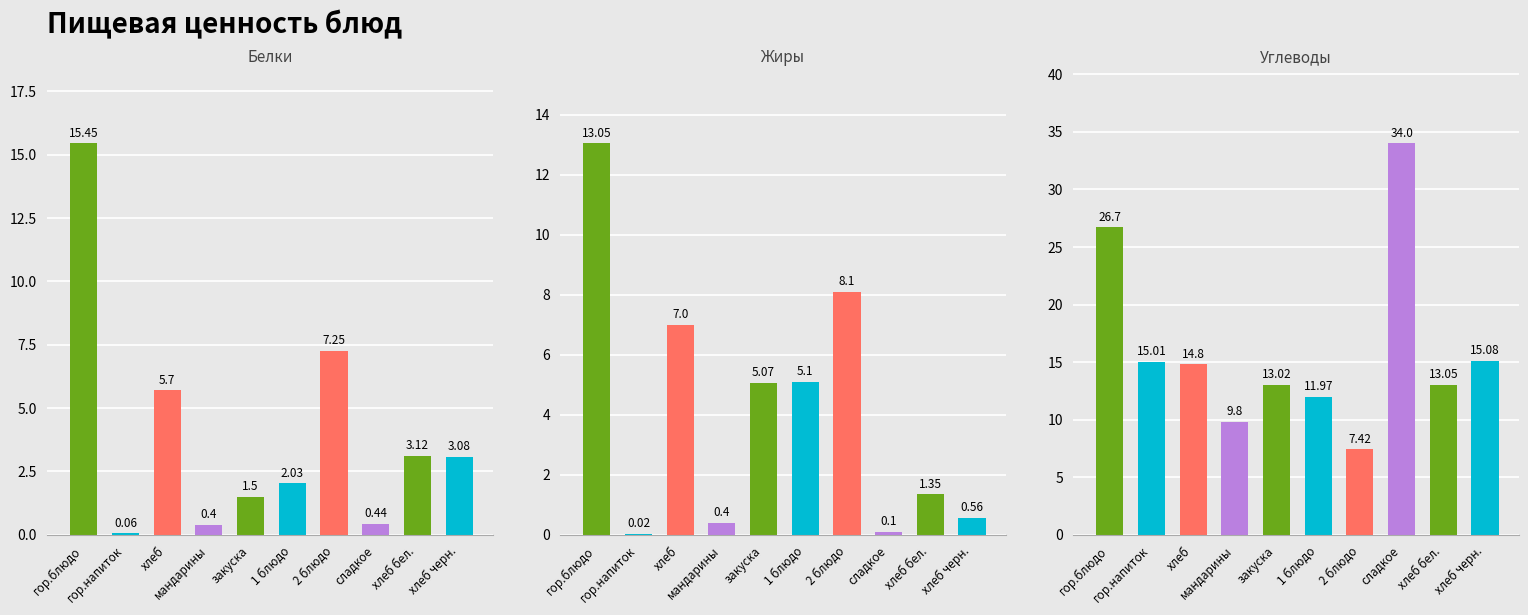

Which category has the lowest value in the Белки series?

гор.напиток